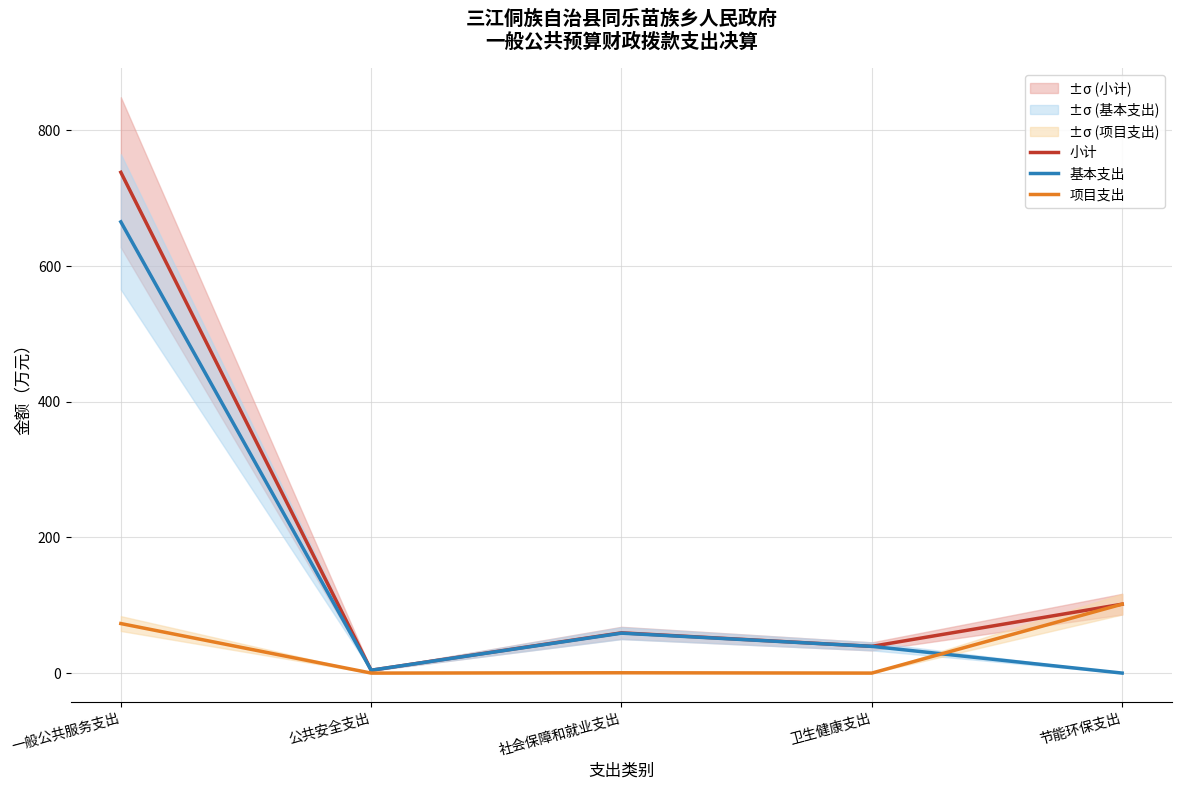

How many interior local peaks does the 基本支出 series have?

1